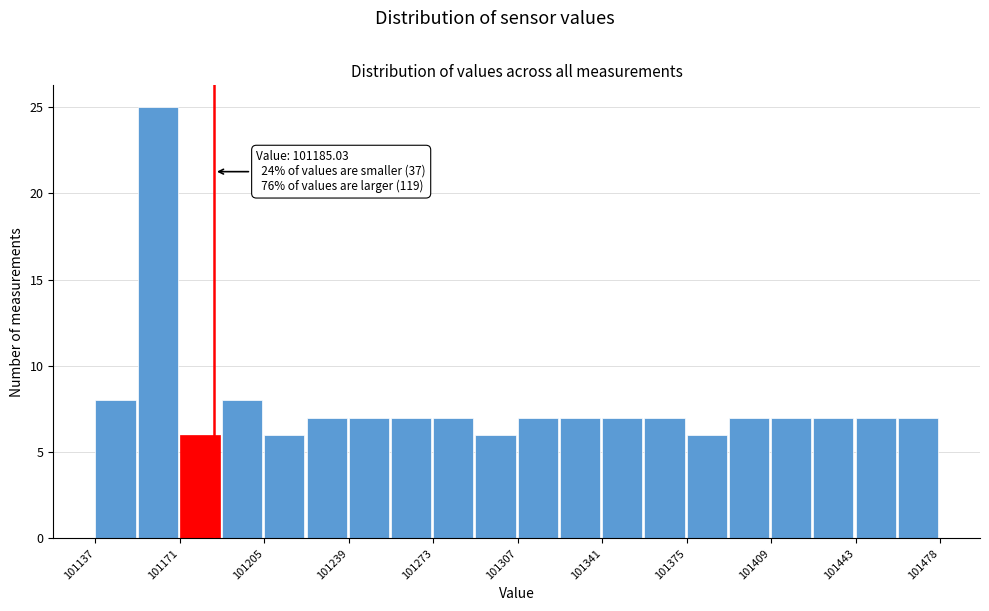

Read against the x-axis, roughly where is the centre of the tallest bar?

101160